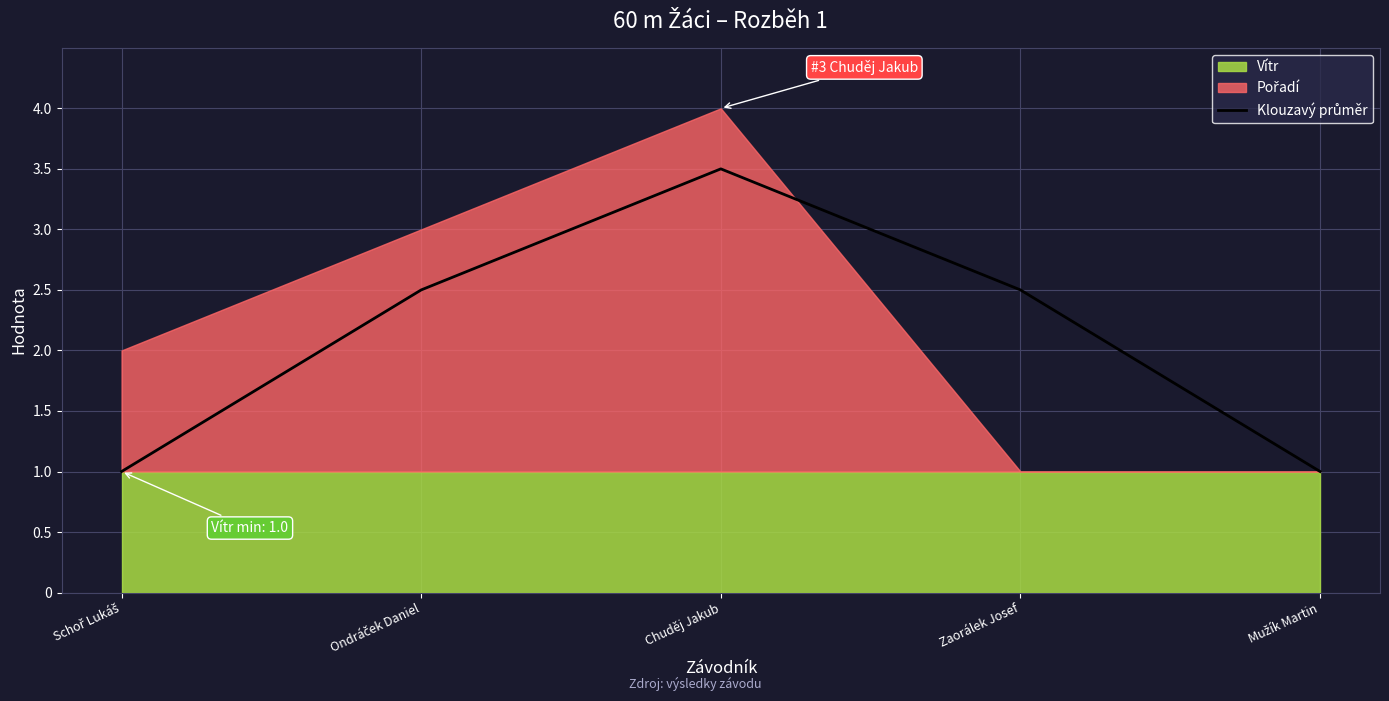

What is the ratio of the value at Mužík Martin to the value at Schoř Lukáš?

1.0